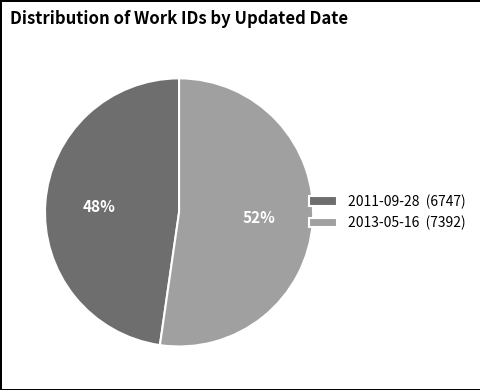

How many slices are in this pie chart?

2